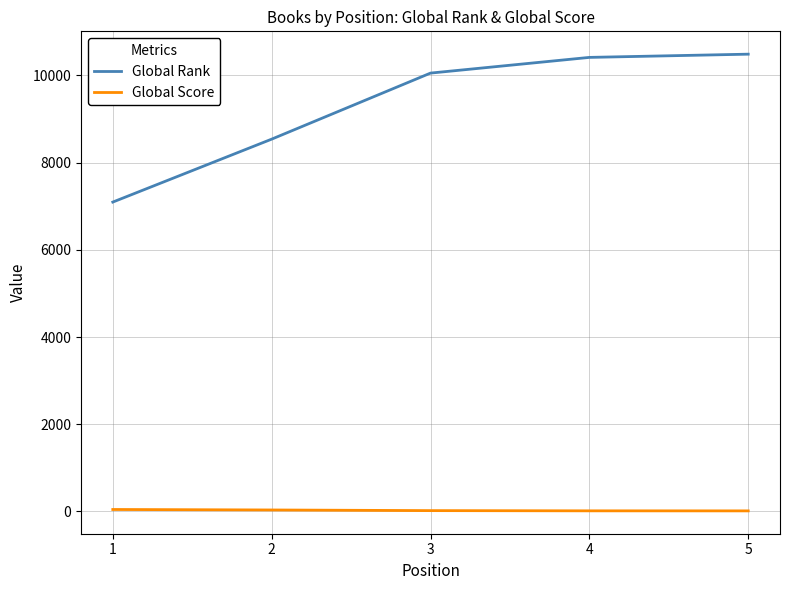

What is the approximate value of Global Score at 4, to the nearest 5?

15